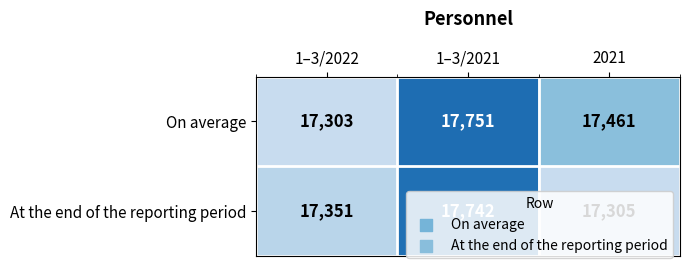

The On average series shows 23222 at 2021. True or false?

False